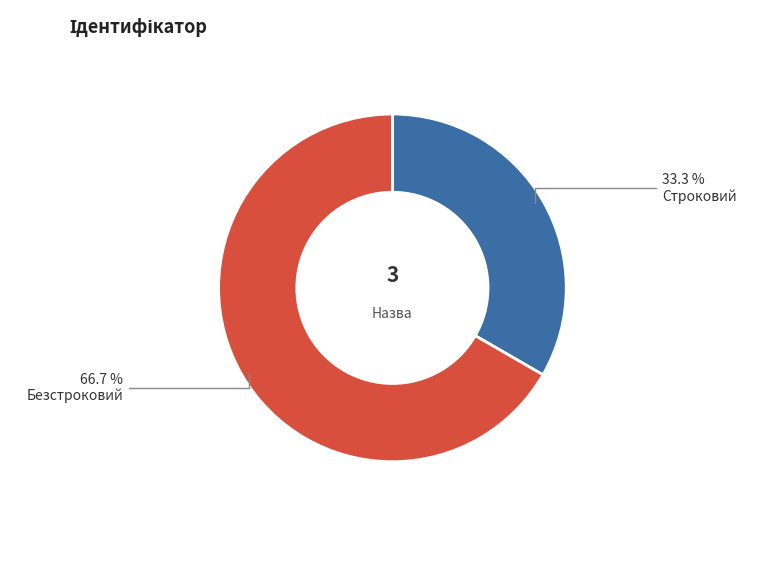

To the nearest percent, what percentage of the pie is Безстроковий?

67%